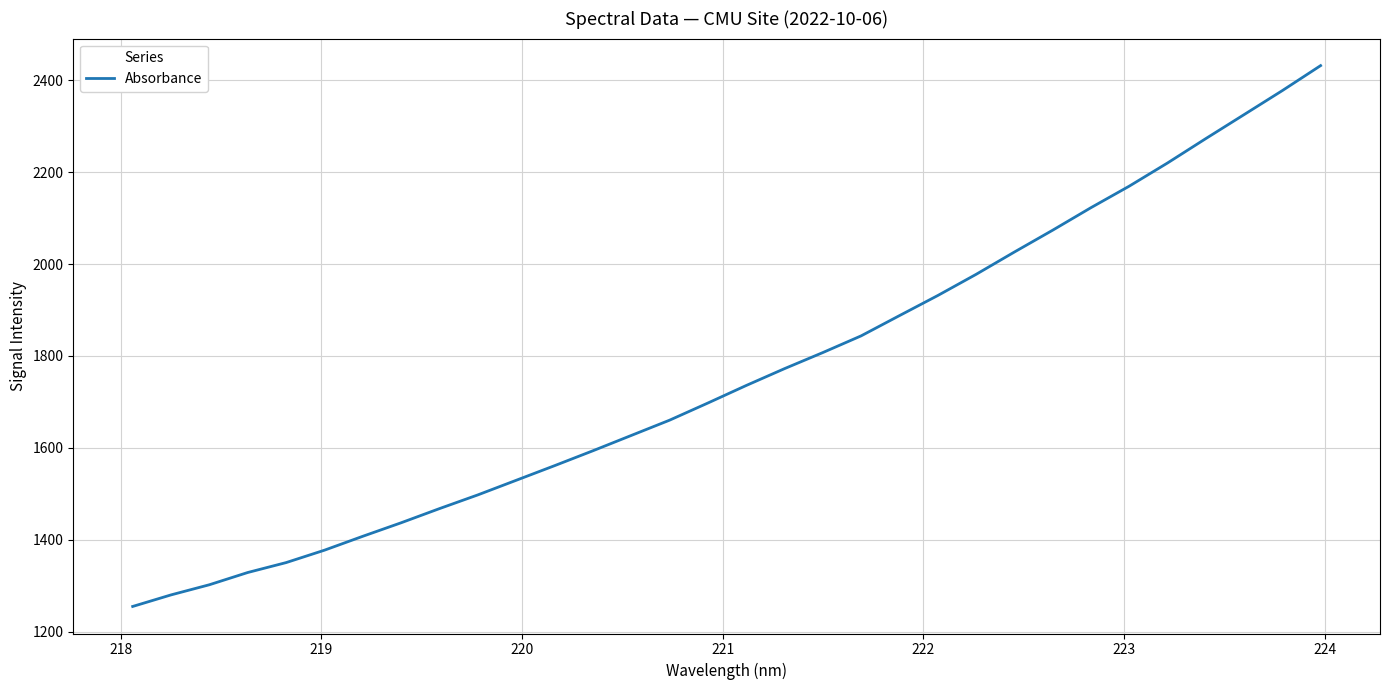

What is the difference between the maximum and minimum values?

1176.4